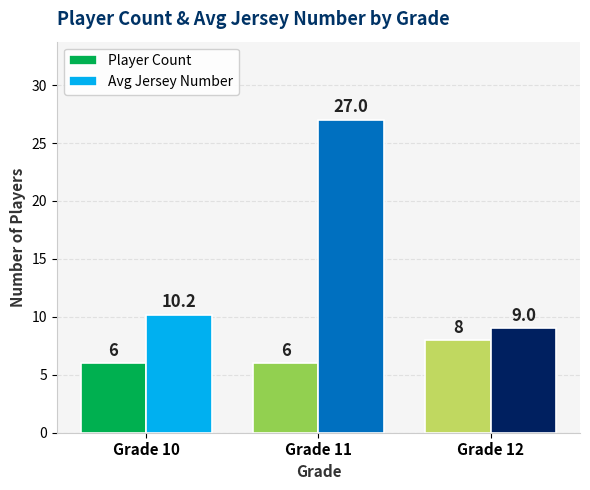

Which series changed the most between Grade 10 and Grade 11?

Avg Jersey Number